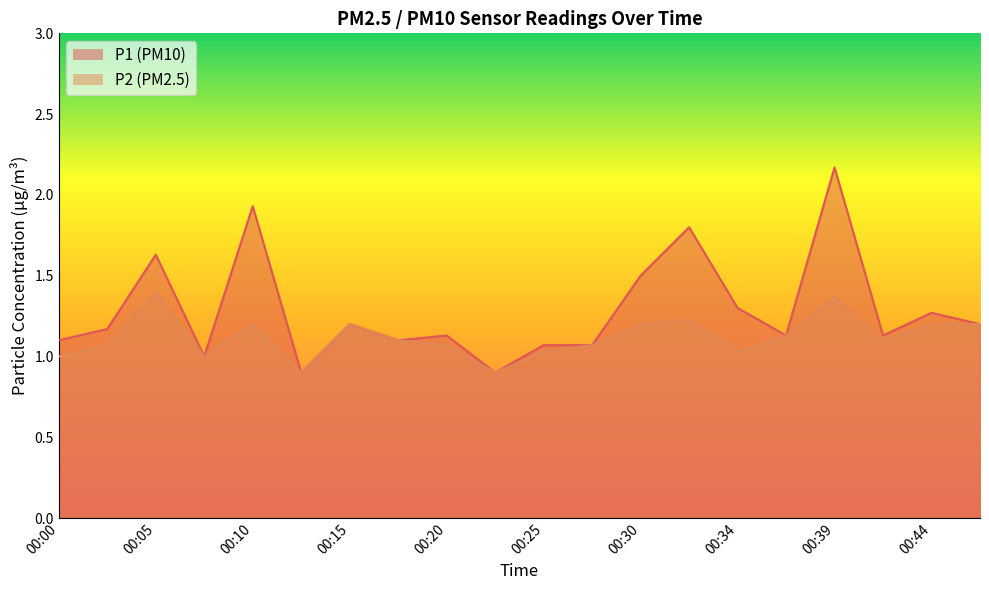

What is the approximate value of P2 at 00:47?

1.2